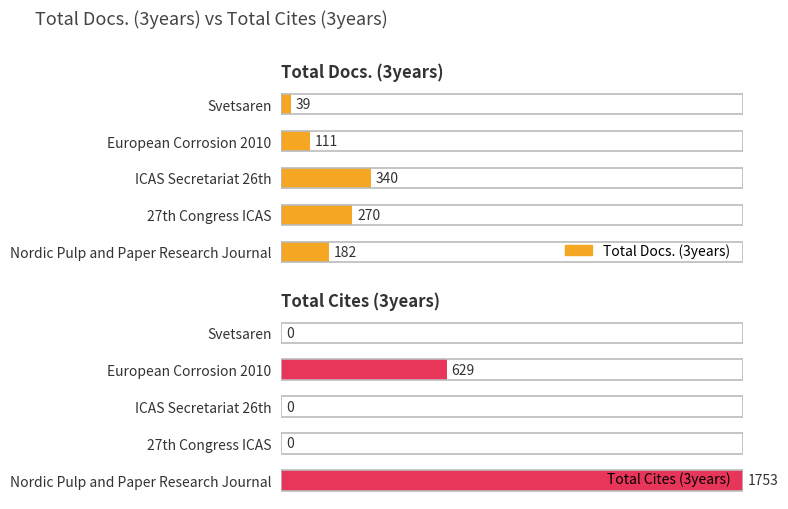

Is it true that Total Cites (3years) equals 0.0 at ICAS Secretariat 26th?

True